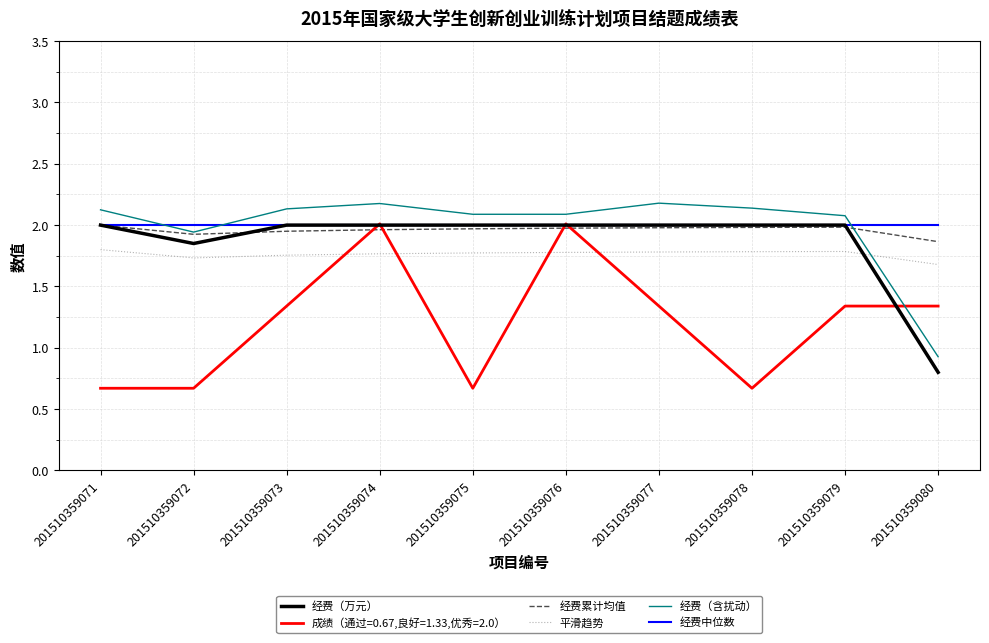

The value of 经费（万元） at 201510359080 is 1.3. True or false?

False